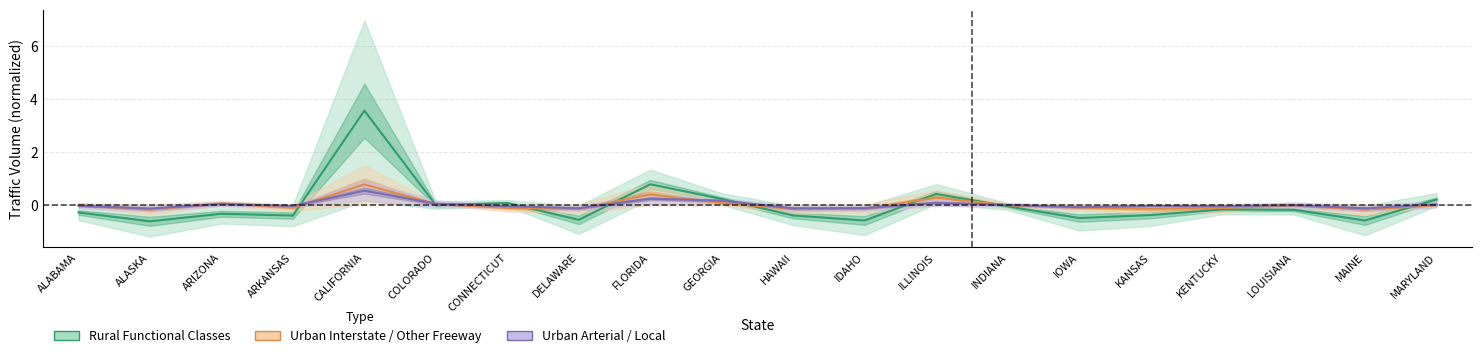

At which category is the sum across all series the highest?

CALIFORNIA